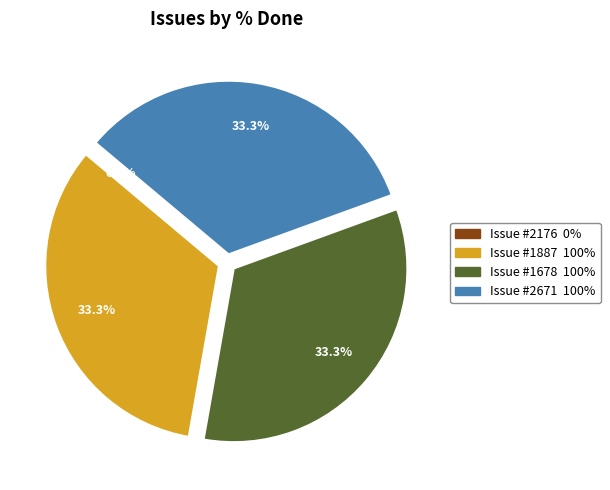

To the nearest percent, what is the difference between the 2176 and 1678 slice percentages?

33%